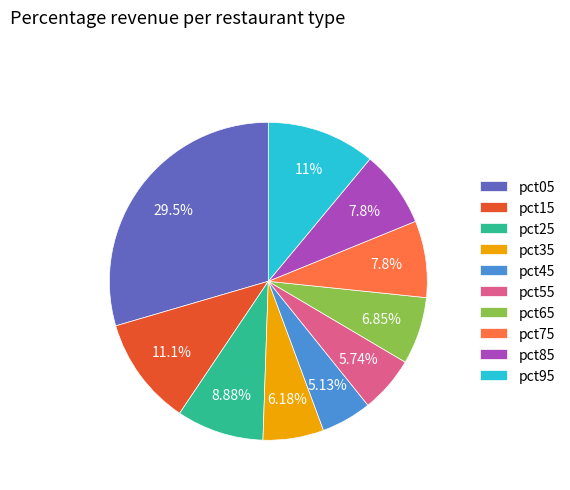

To the nearest percent, what is the average slice percentage?

10%